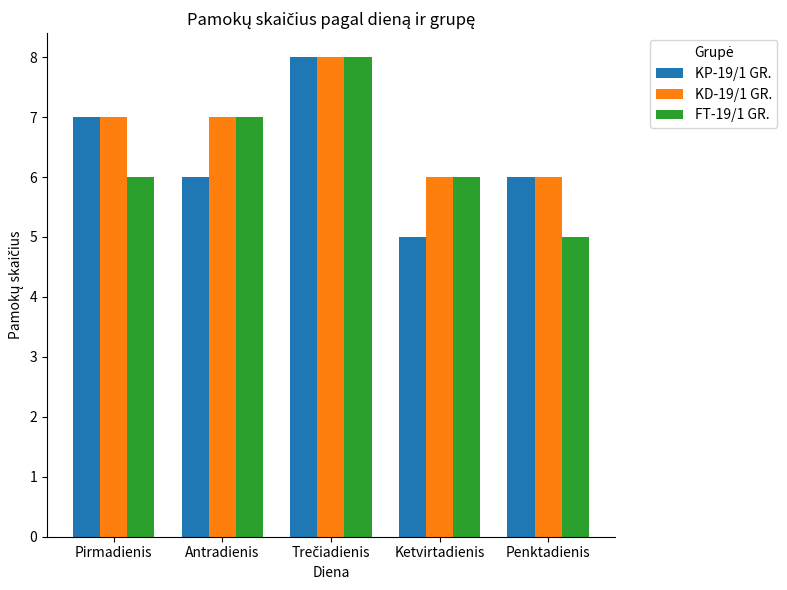

Which series has the largest total across all categories?

KD-19/1 GR.